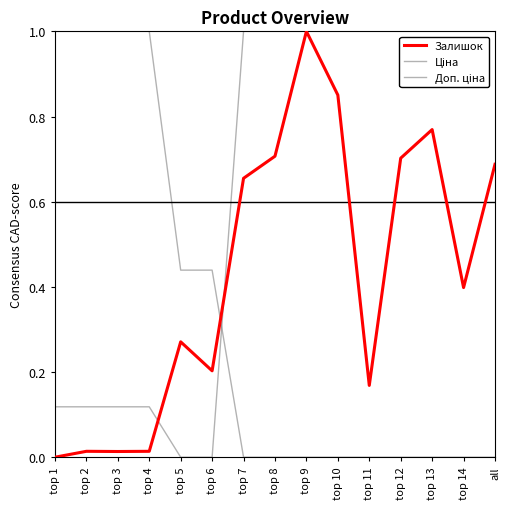

How many lines are shown in the chart?

3